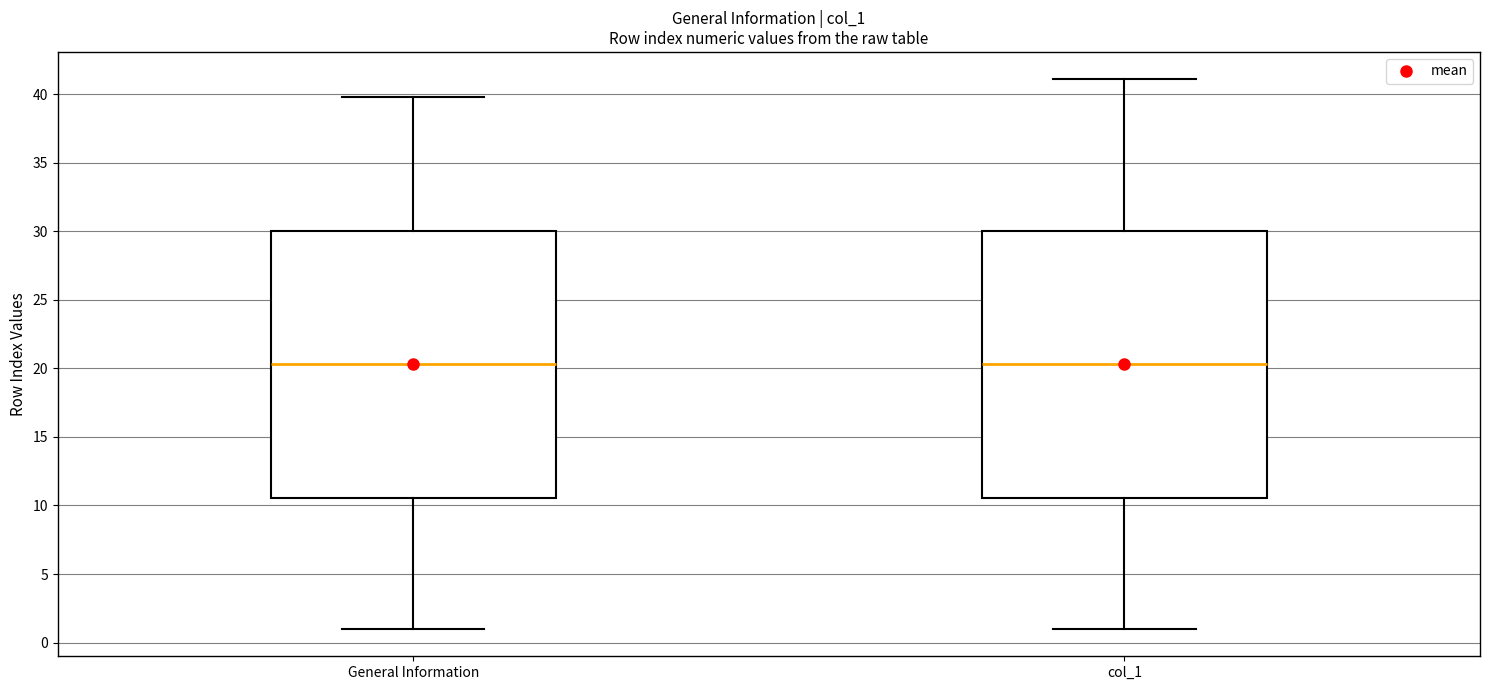

Reading left to right, transcribe this box plot: for each box, give where its median line is, the range the box spans, and where its two whiskers end, as read against the y-axis. The values are not printed on the chart, so give them approximately, as read against the axis.

General Information: median 20.5, box 10.5 to 30.0, whiskers 1.0 to 40.0
col_1: median 20.5, box 10.5 to 30.0, whiskers 1.0 to 41.0